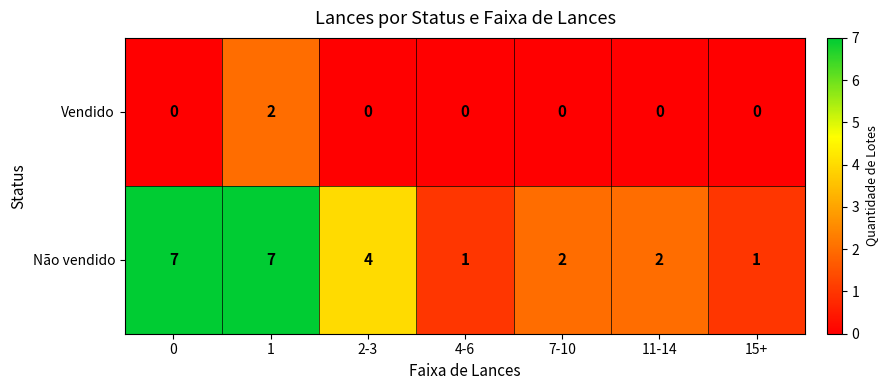

Rank the series by their maximum value, from highest to lowest.

Não vendido, Vendido